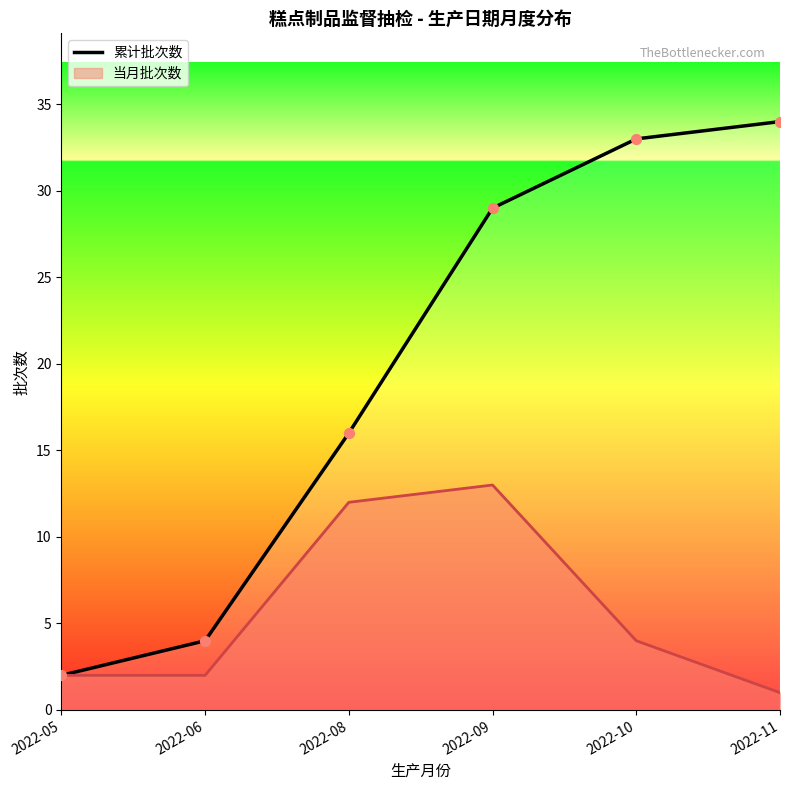

What is the change in value from 2022-05 to 2022-11?

+32